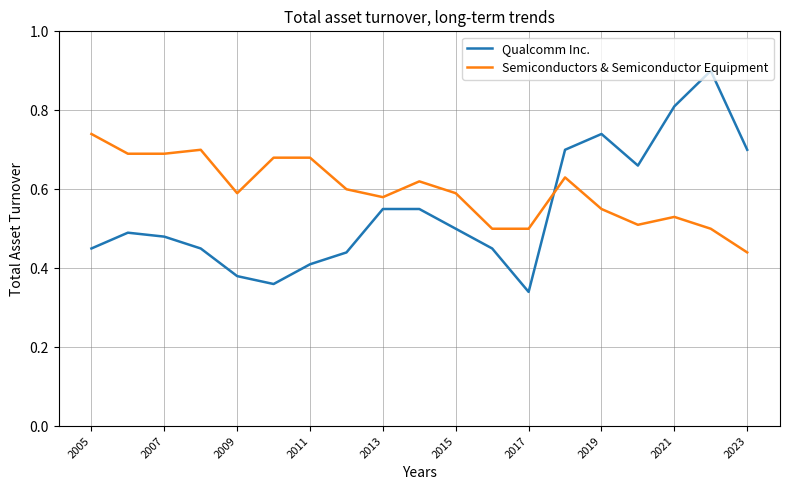

Which series has the largest range (max minus min)?

Qualcomm Inc.